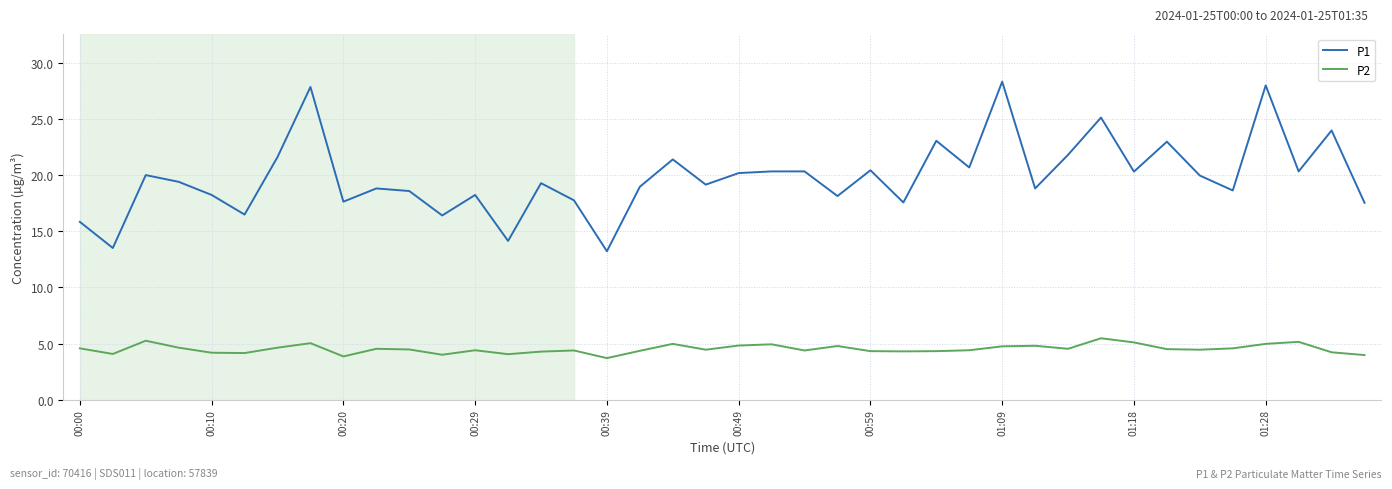

List the series in order of their peak value, highest first.

P1, P2